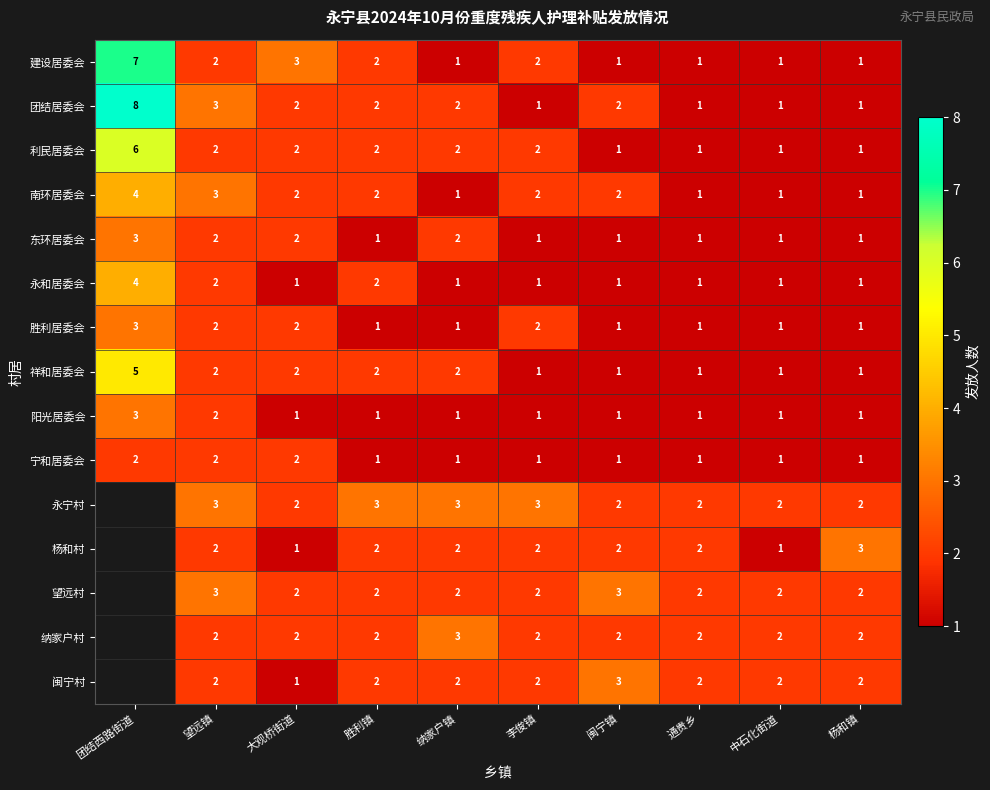

At which label does 东环居委会 reach its peak?

团结西路街道